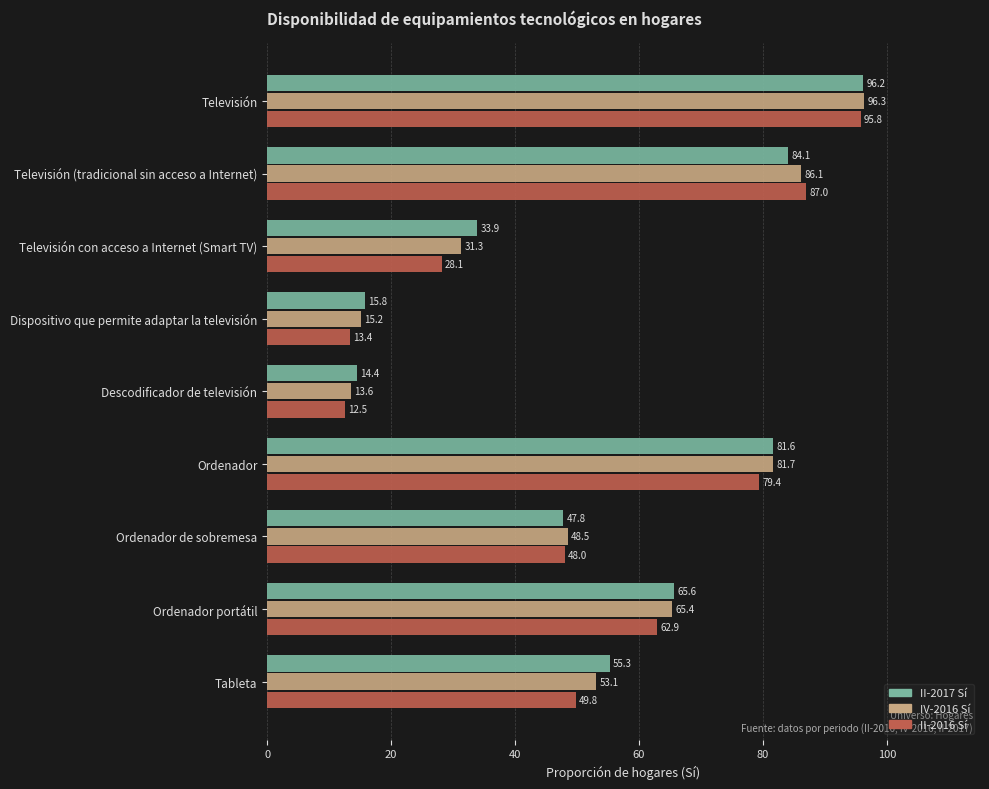

At which label is II-2016 Sí closest to 54?

Tableta